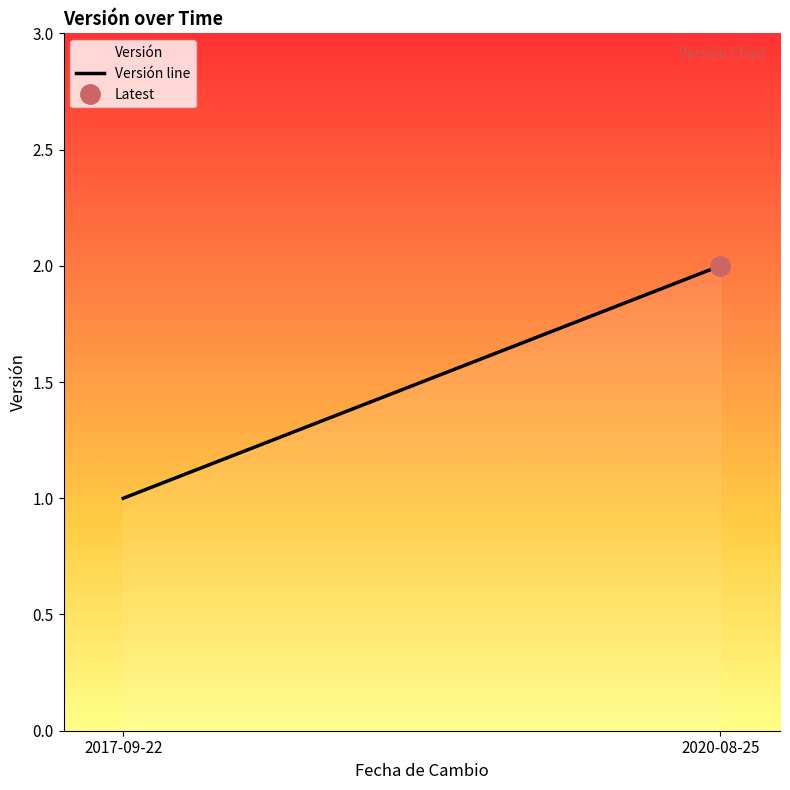

Which label corresponds to the smallest value in the chart?

2017-09-22